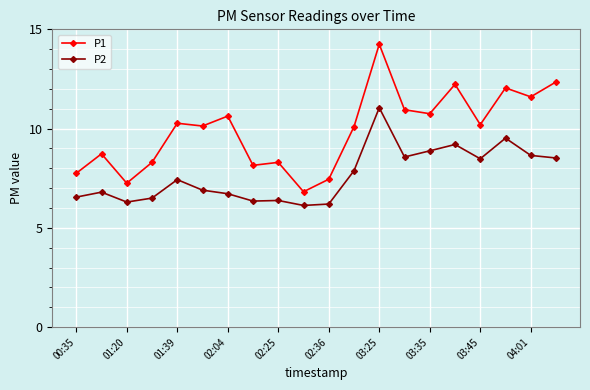

List the series in order of their peak value, lowest first.

P2, P1